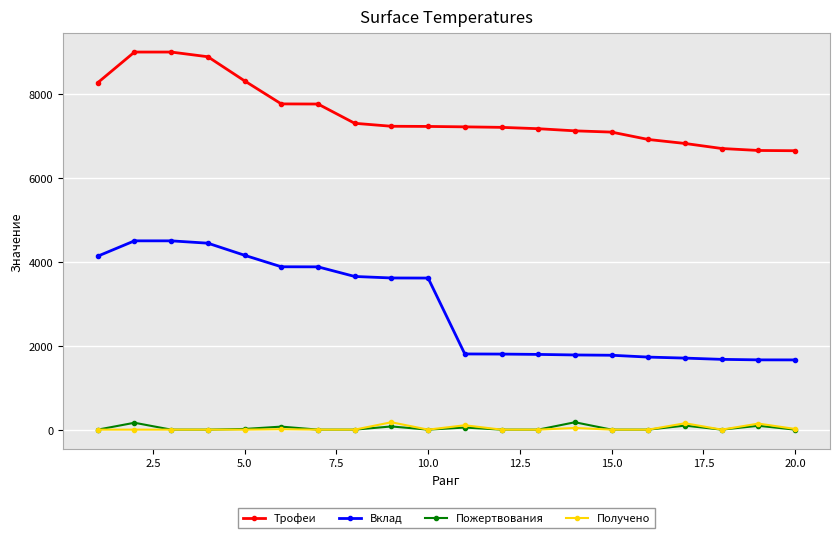

Does the chart display data point markers on the line(s)?

Yes